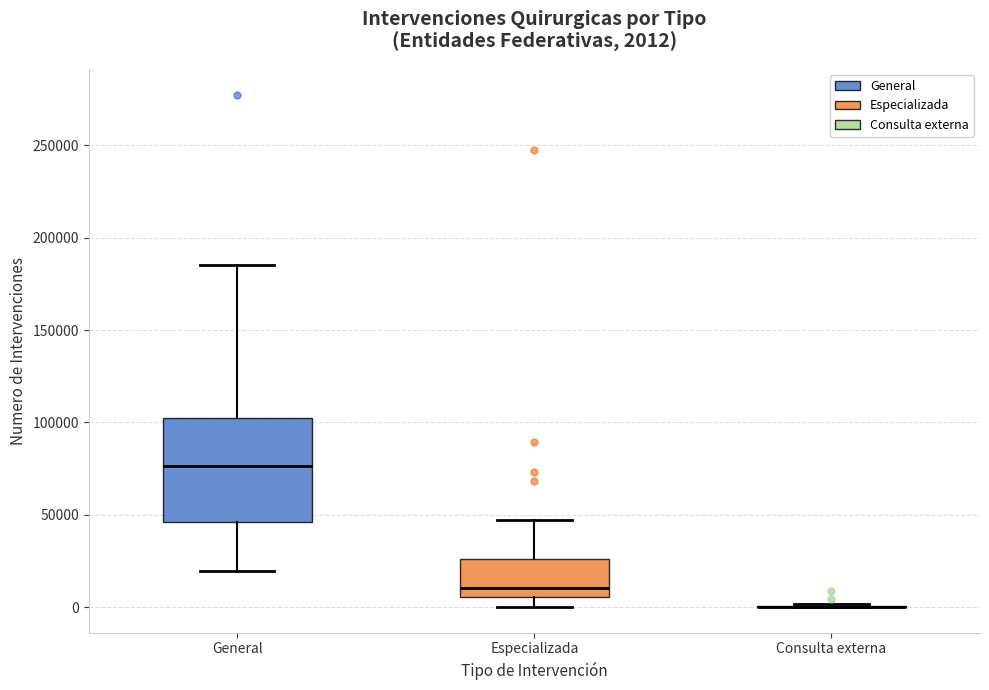

Comparing the boxes themselves (not the whiskers), which one is the tallest?

General